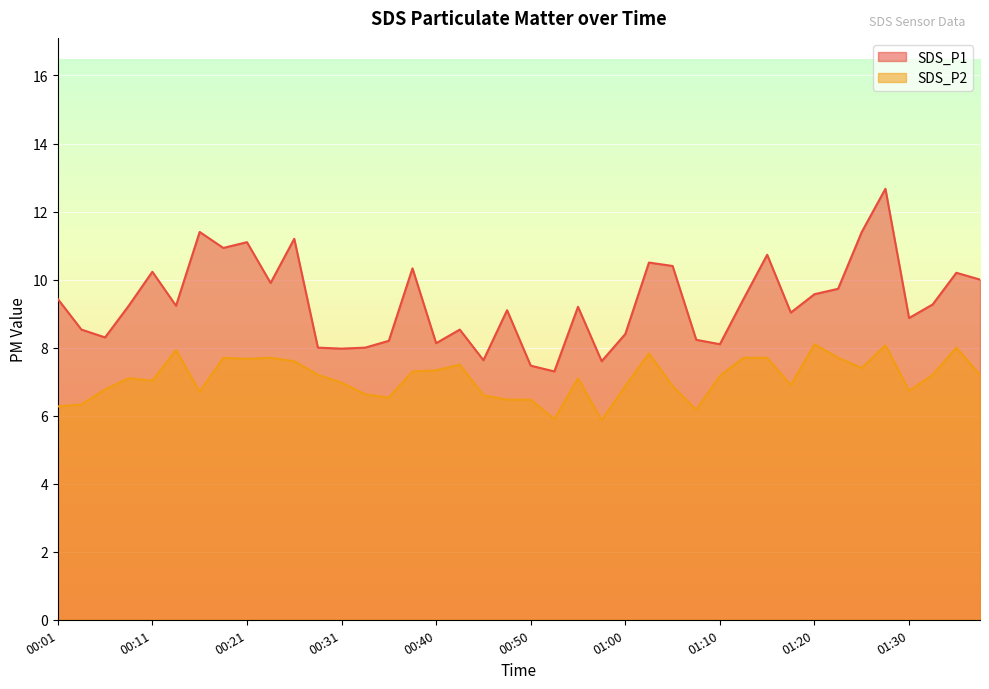

How many lines are shown in the chart?

2